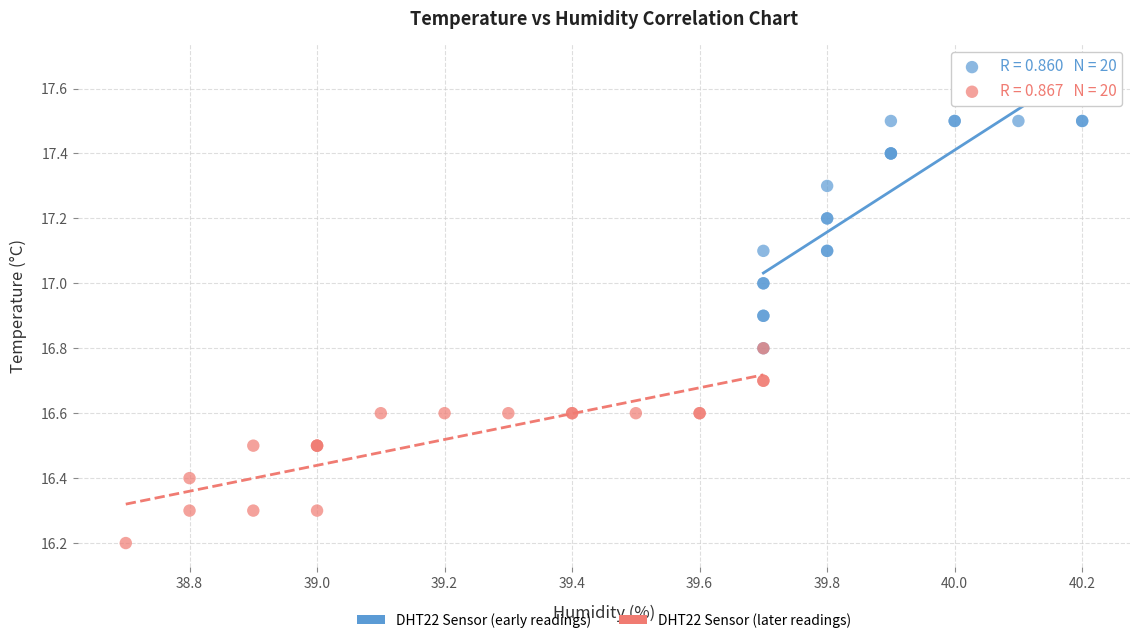

Which series contains the lowest Y value?

DHT22 Sensor (later readings)